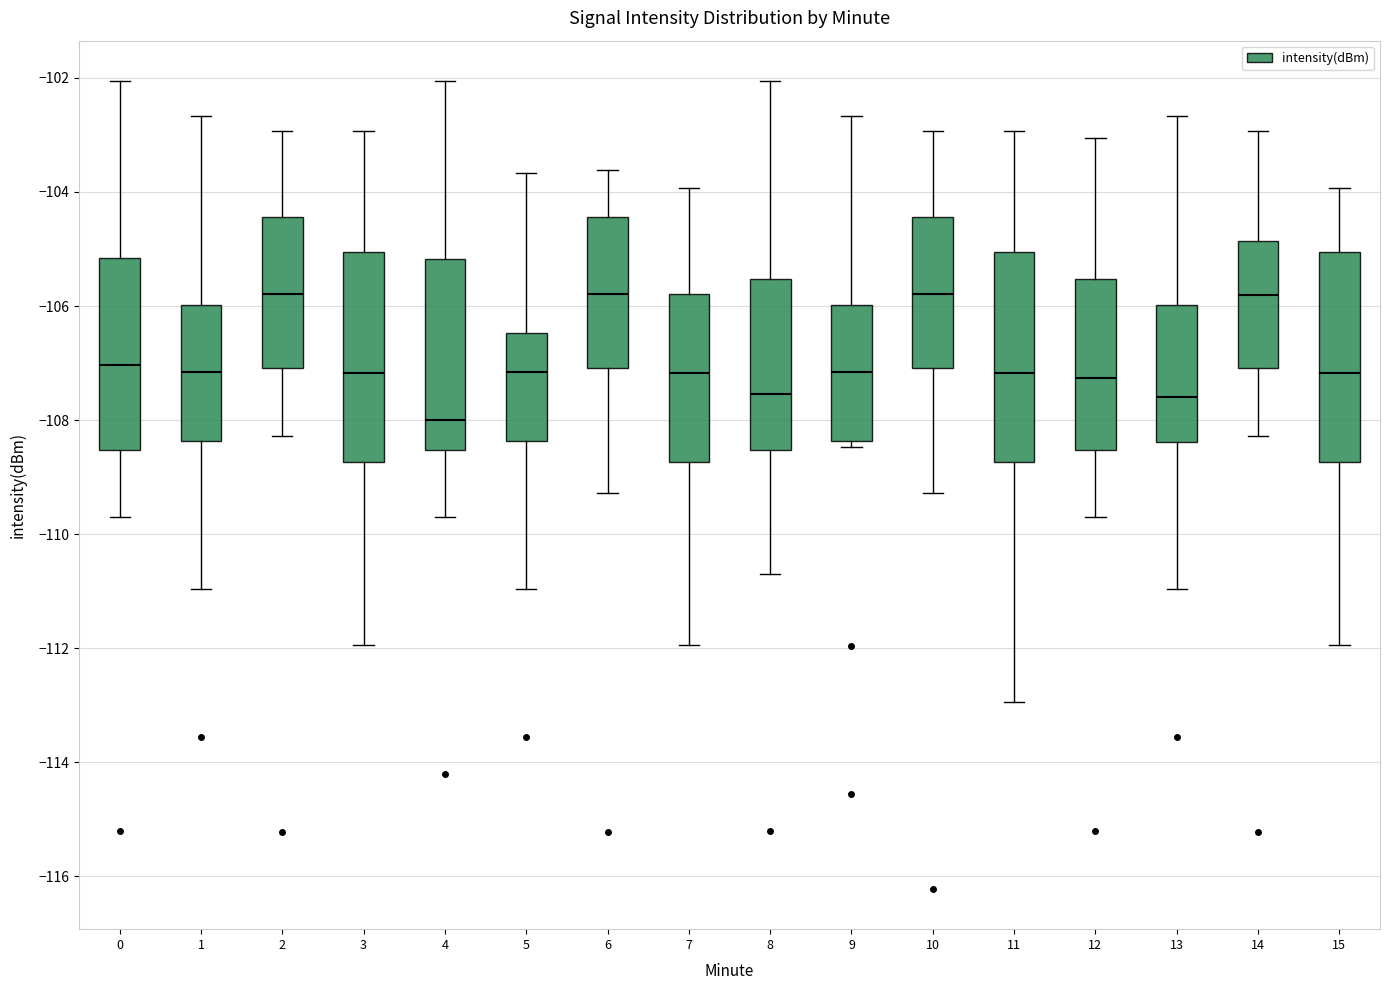

Reading left to right, read every box against the y-axis: the position of its median line, the range the box covers, and the ends of its whiskers. The values are not printed on the chart, so give them approximately, as read against the axis.

0: median -107.0, box -108.6 to -105.2, whiskers -109.6 to -102.0
1: median -107.2, box -108.4 to -106.0, whiskers -111.0 to -102.6
2: median -105.8, box -107.0 to -104.4, whiskers -108.2 to -103.0
3: median -107.2, box -108.8 to -105.0, whiskers -112.0 to -103.0
4: median -108.0, box -108.6 to -105.2, whiskers -109.6 to -102.0
5: median -107.2, box -108.4 to -106.4, whiskers -111.0 to -103.6
6: median -105.8, box -107.0 to -104.4, whiskers -109.2 to -103.6
7: median -107.2, box -108.8 to -105.8, whiskers -112.0 to -104.0
8: median -107.6, box -108.6 to -105.6, whiskers -110.6 to -102.0
9: median -107.2, box -108.4 to -106.0, whiskers -108.4 (just below the box's lower edge) to -102.6
10: median -105.8, box -107.0 to -104.4, whiskers -109.2 to -103.0
11: median -107.2, box -108.8 to -105.0, whiskers -113.0 to -103.0
12: median -107.2, box -108.6 to -105.6, whiskers -109.6 to -103.0
13: median -107.6, box -108.4 to -106.0, whiskers -111.0 to -102.6
14: median -105.8, box -107.0 to -104.8, whiskers -108.2 to -103.0
15: median -107.2, box -108.8 to -105.0, whiskers -112.0 to -104.0